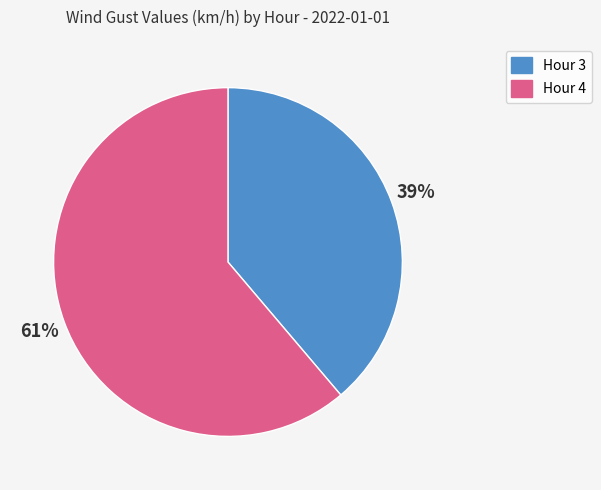

Rank the categories by value from highest to lowest.

Hour 4, Hour 3